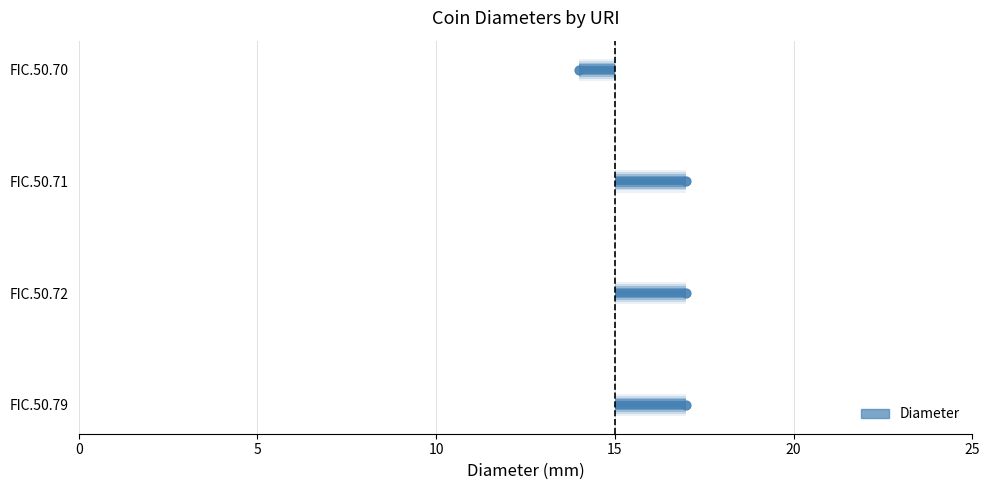

What is the ratio of the value at FIC.50.79 to the value at FIC.50.71?

1.0